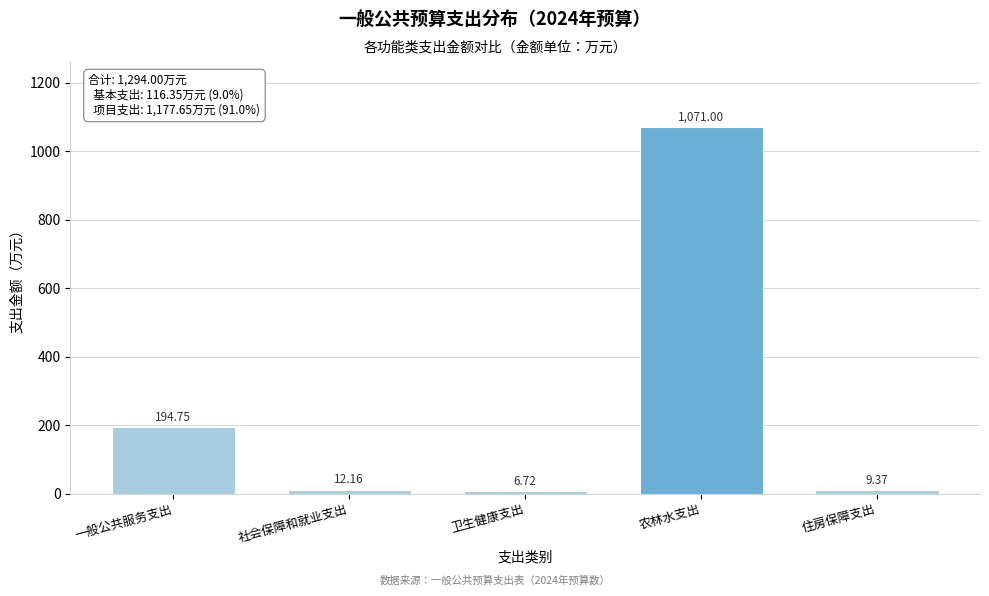

What is the label of the 1st bar from the right?

住房保障支出